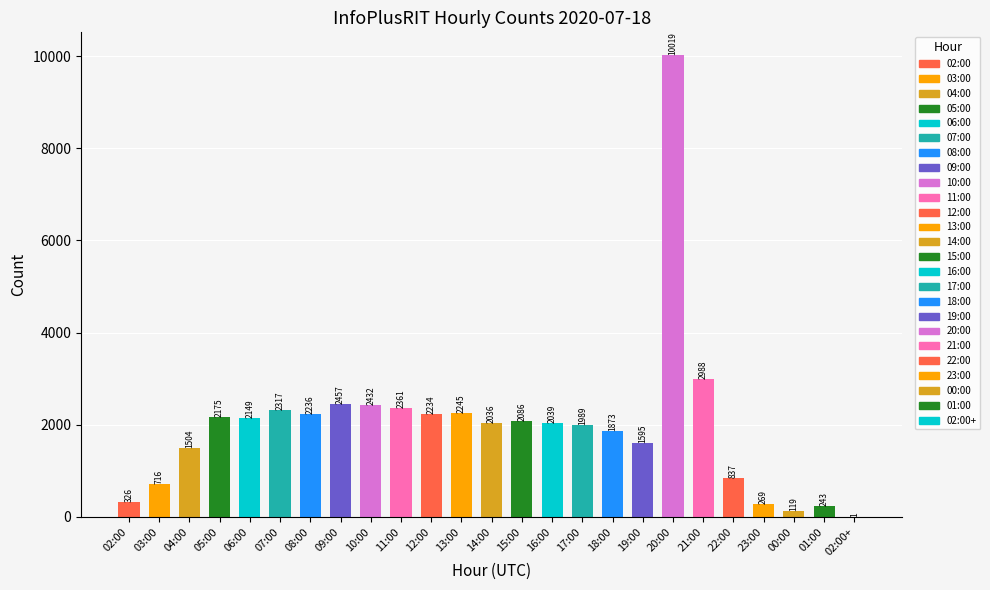

Where is the data nearest to the value 5010?

21:00